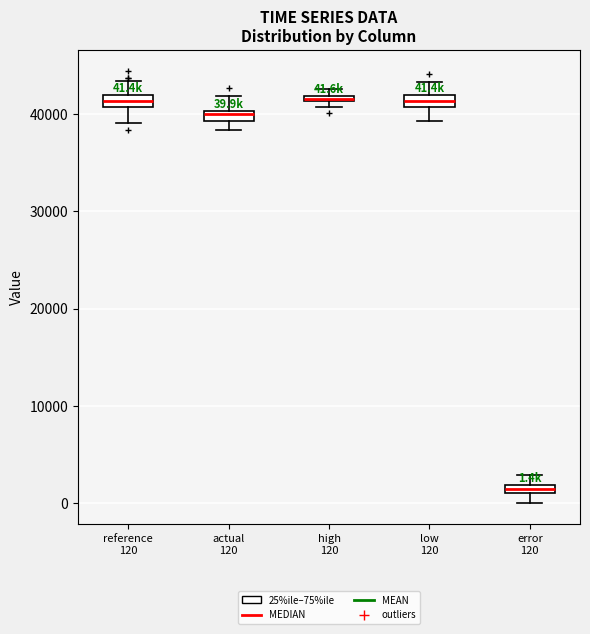

Which box's median line is the lowest?

error 120